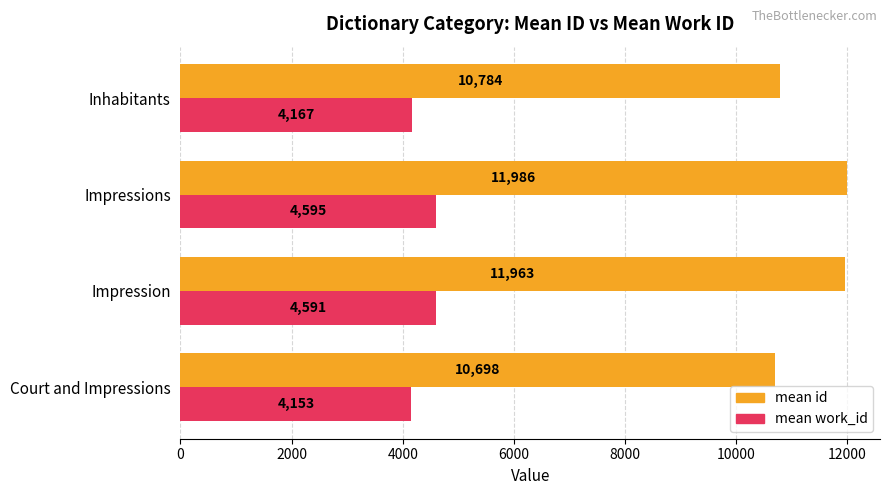

List the series in order of their overall mean, lowest first.

mean work_id, mean id